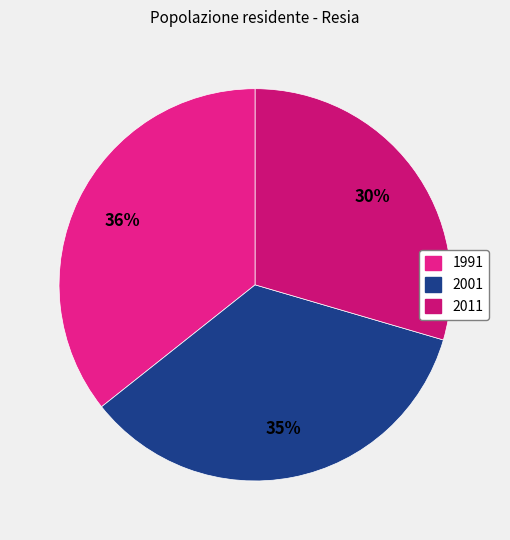

To the nearest percent, what is the combined percentage of 2001 and 2011?

64%